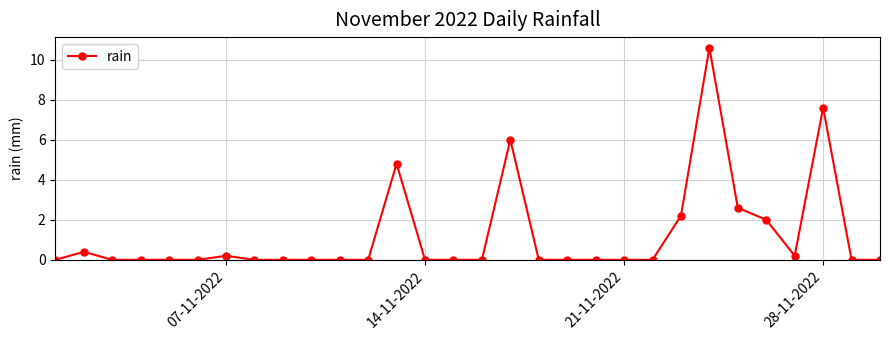

What is the maximum value shown in the chart?

10.6